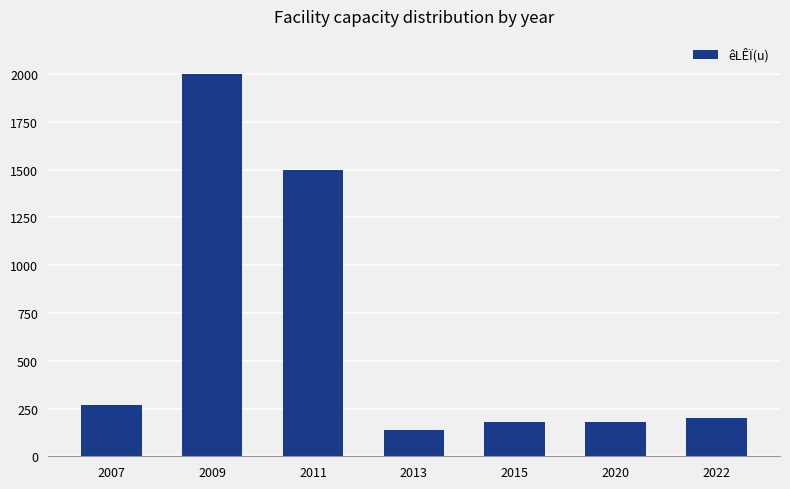

What value does the data have at 2007?

270